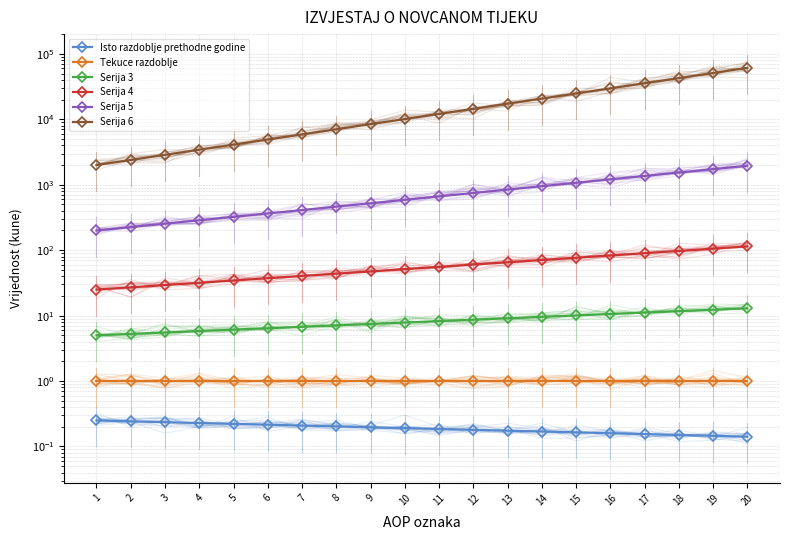

What is the average value of the Serija 5 series?

786.2